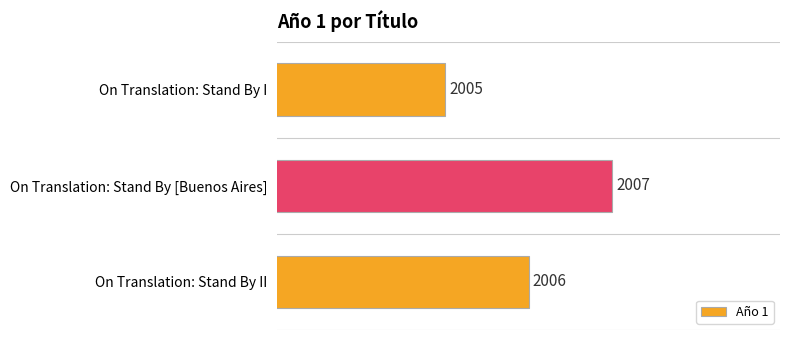

Rank the categories by value from lowest to highest.

On Translation: Stand By I, On Translation: Stand By II, On Translation: Stand By [Buenos Aires]